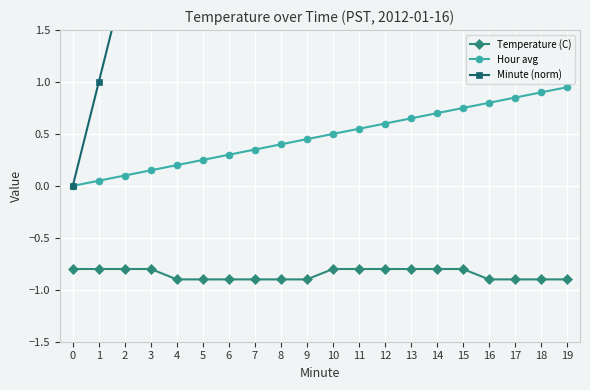

Which series has the widest spread of values?

Minute (norm)